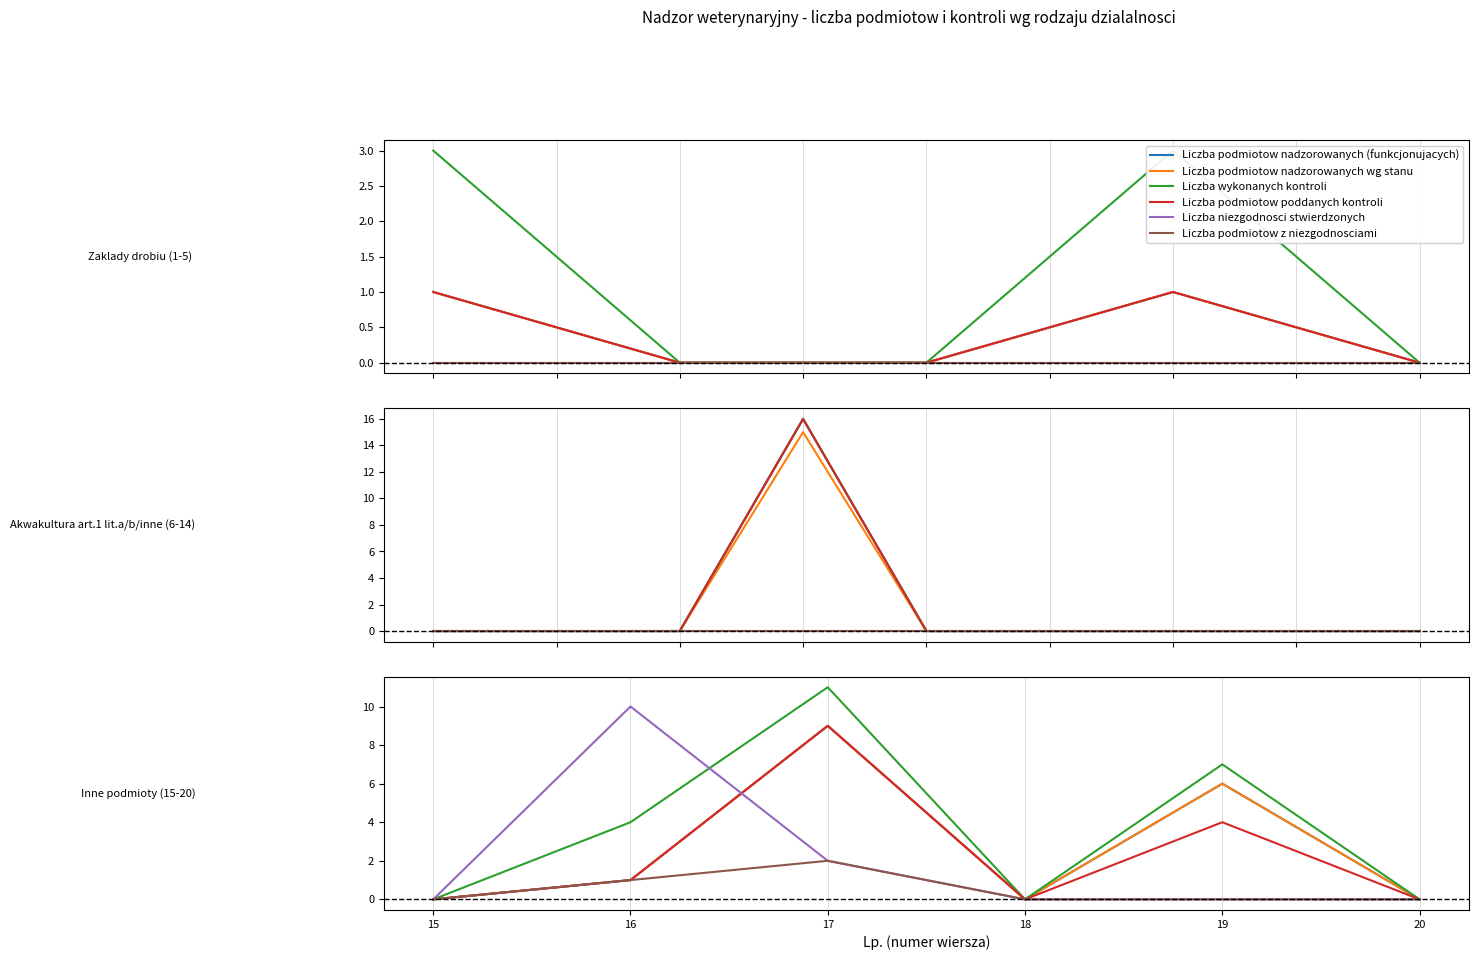

At which label is Liczba podmiotow poddanych kontroli closest to 0?

15